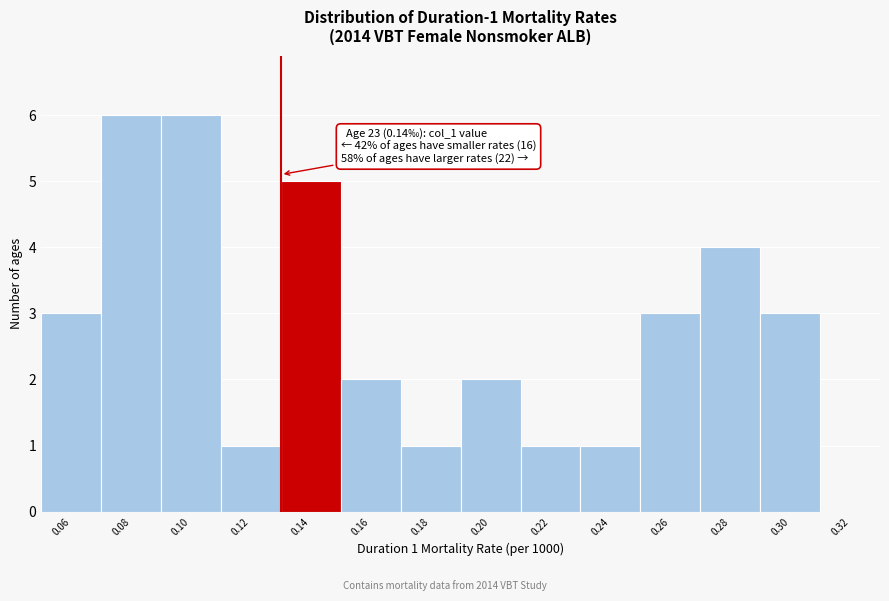

Reading right to left, transcribe all the data shown in this chart.

0.32=0	0.30=3	0.28=4	0.26=3	0.24=1	0.22=1	0.20=2	0.18=1	0.16=2	0.14=5	0.12=1	0.10=6	0.08=6	0.06=3